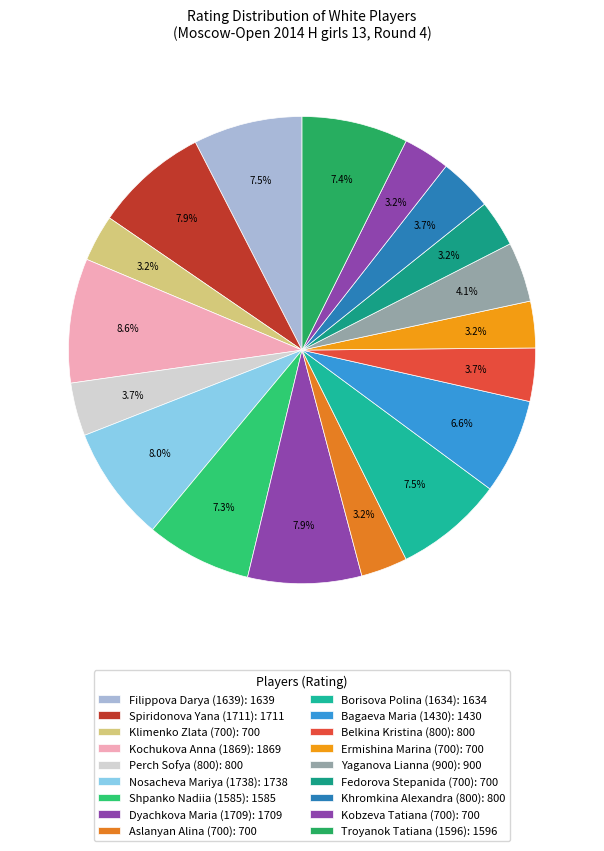

Count the number of slices in the pie.

18